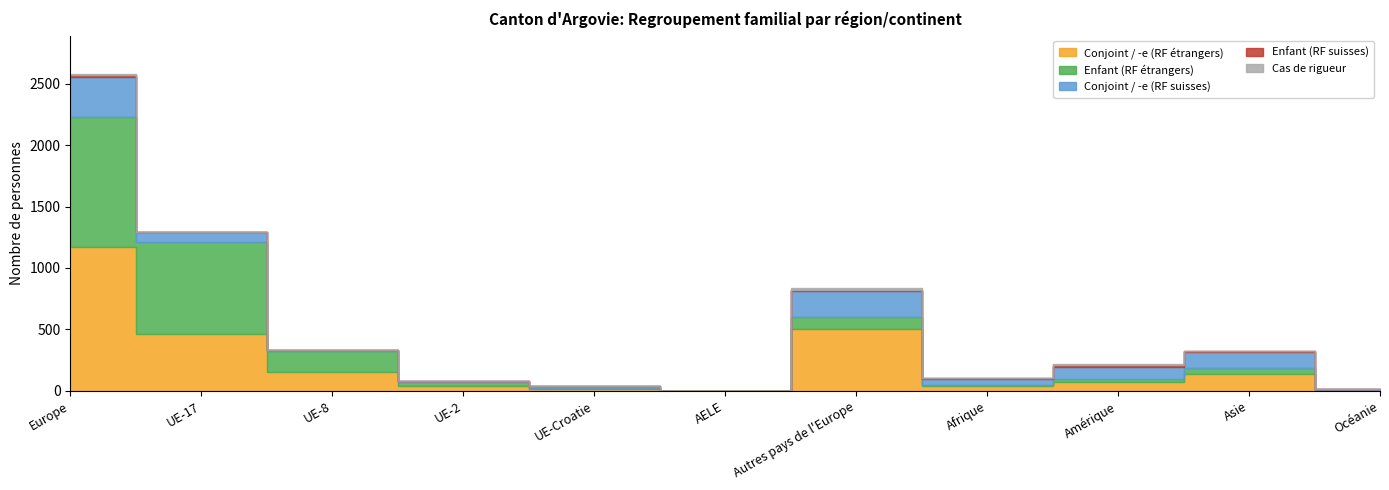

What is the sum of the Conjoint / -e (RF suisses) values at UE-17 and UE-2?

85